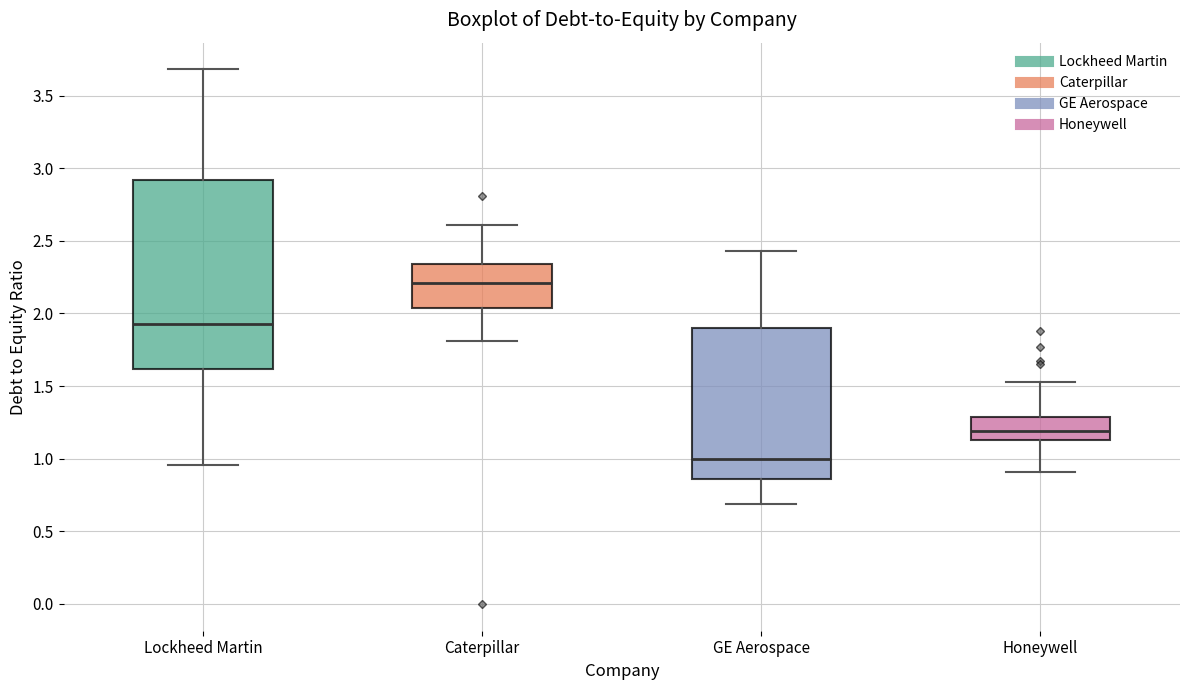

Which box's median line is the lowest?

GE Aerospace